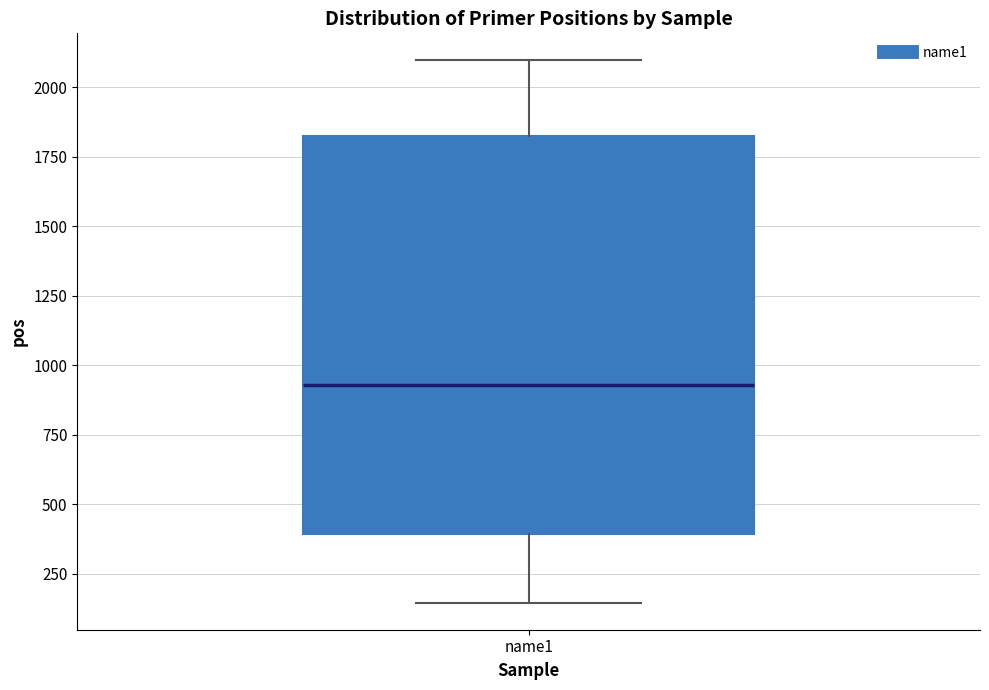

Transcribe this box plot: give where the median line is, the range the box spans, and where the two whiskers end, as read against the y-axis. The values are not printed on the chart, so give them approximately, as read against the axis.

median 950, box 400 to 1850, whiskers 150 to 2100